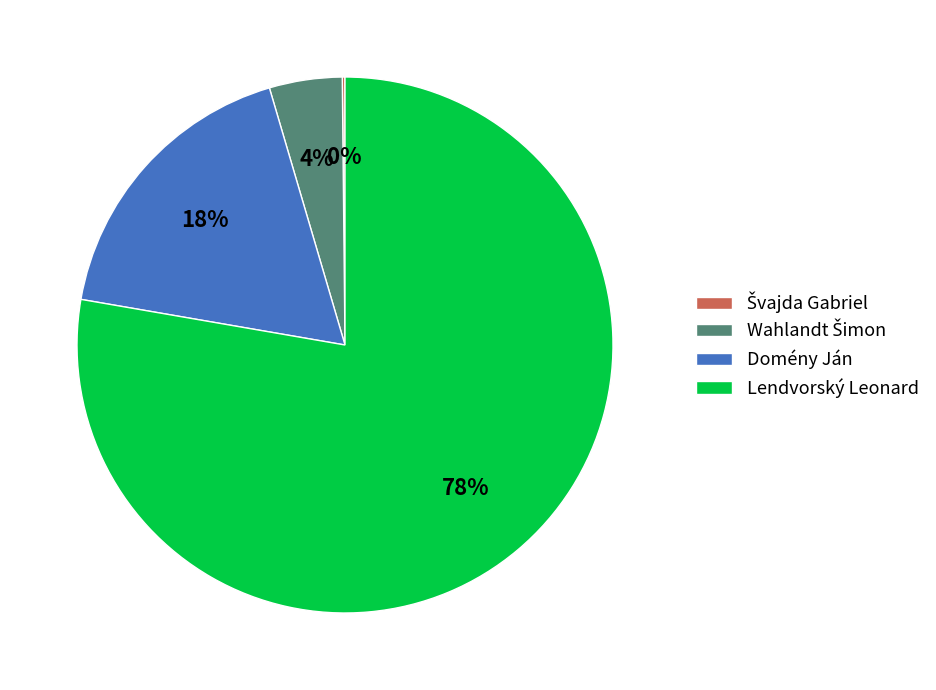

Is there a majority slice in this chart?

Yes